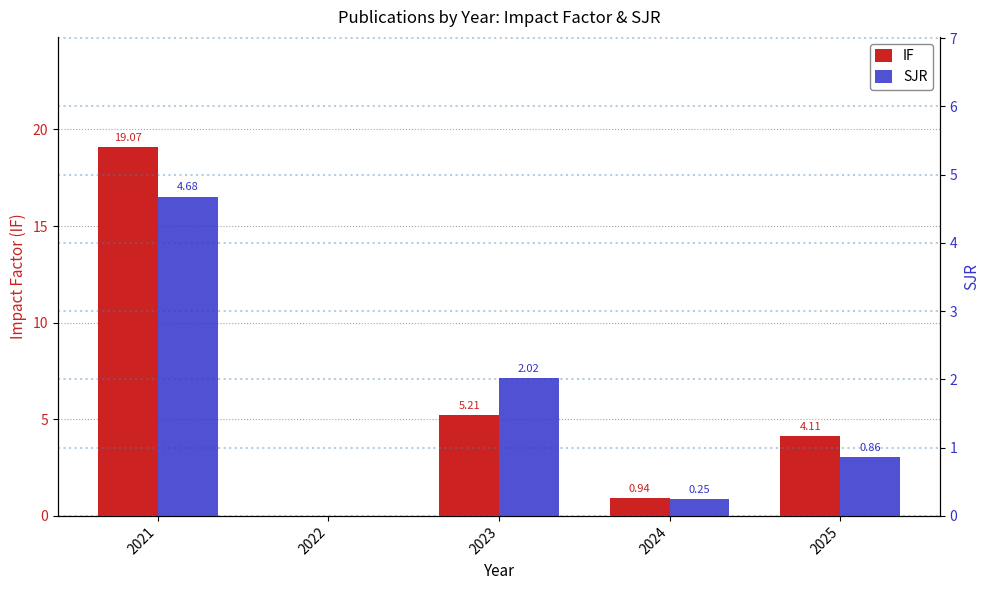

Rank the categories by SJR value from lowest to highest.

2022, 2024, 2025, 2023, 2021